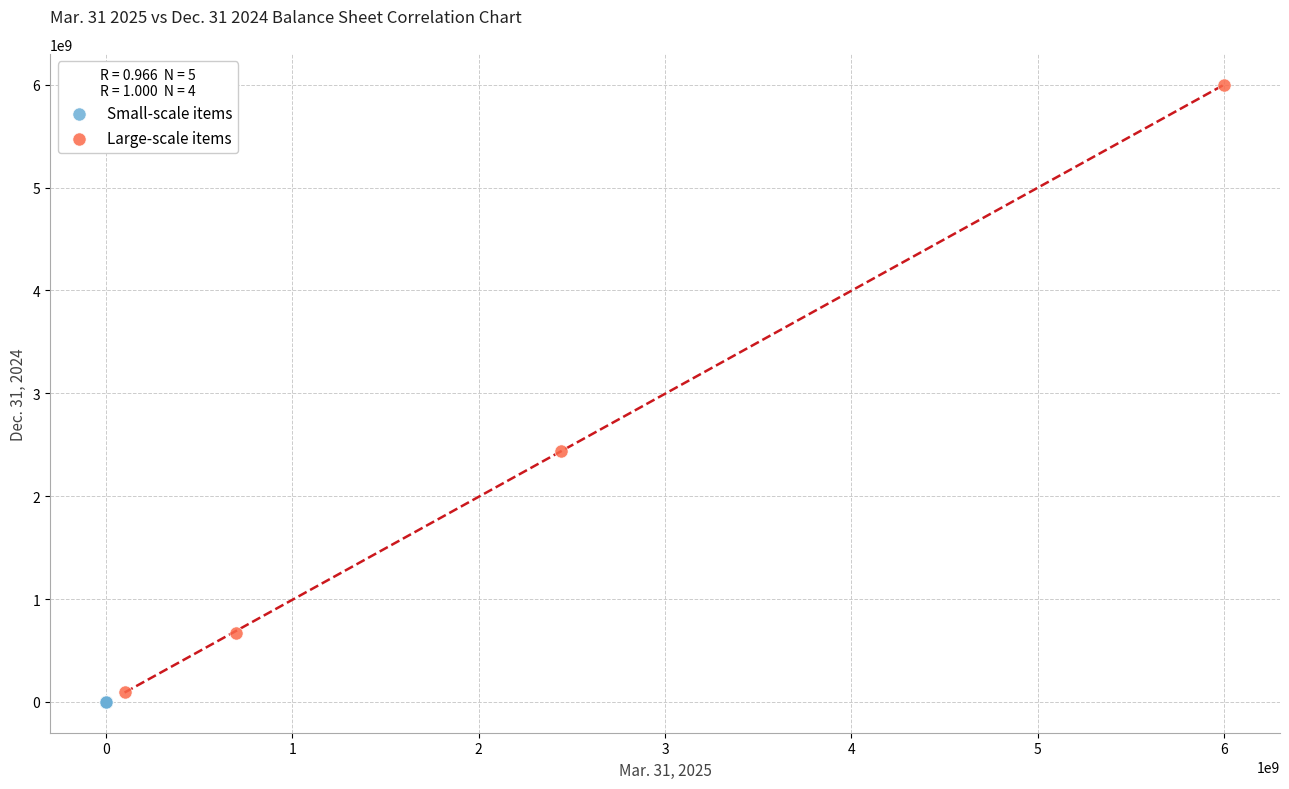

Which series reaches the maximum Y coordinate?

Large-scale items